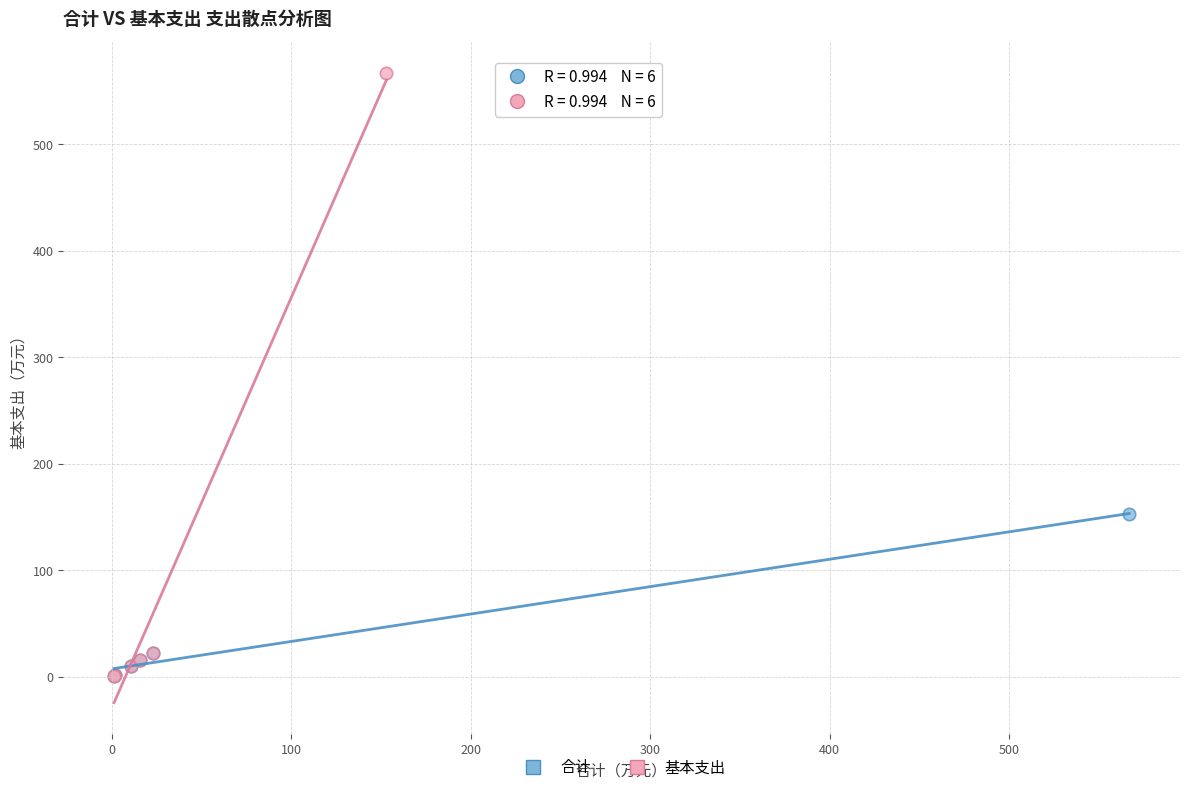

Which series has the widest spread of Y values?

基本支出